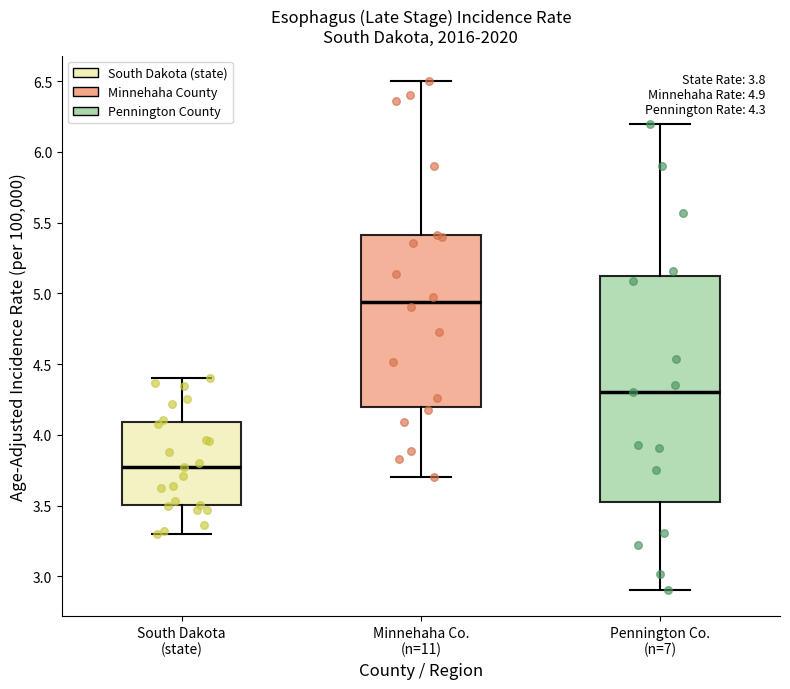

Which box has the lowest median line?

South Dakota (state)